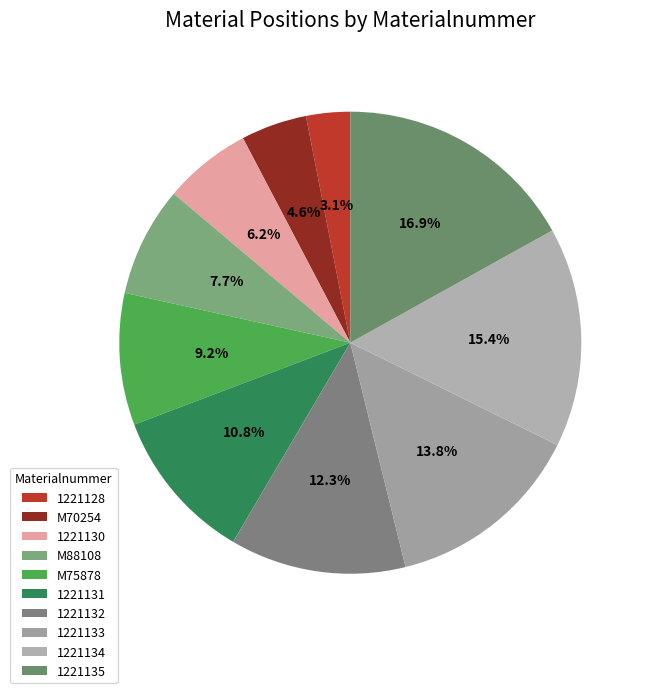

How many segments does this pie chart have?

10